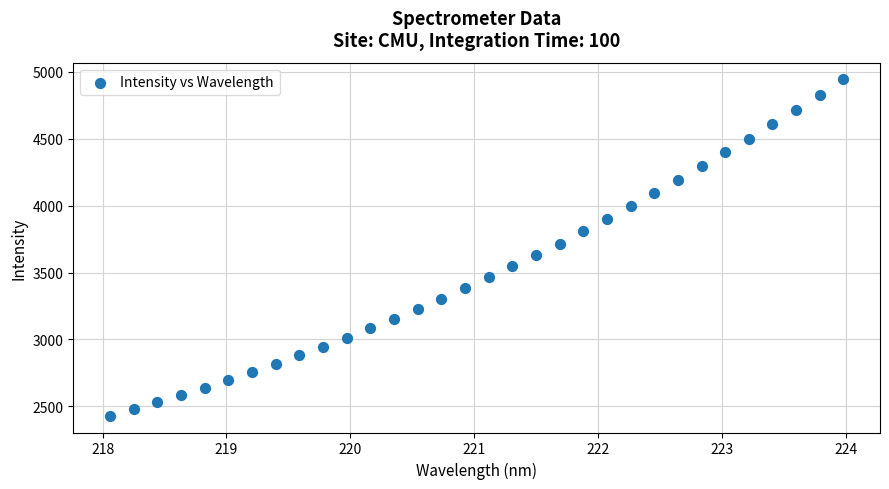

What is the range of Y values (max minus min)?

2512.5